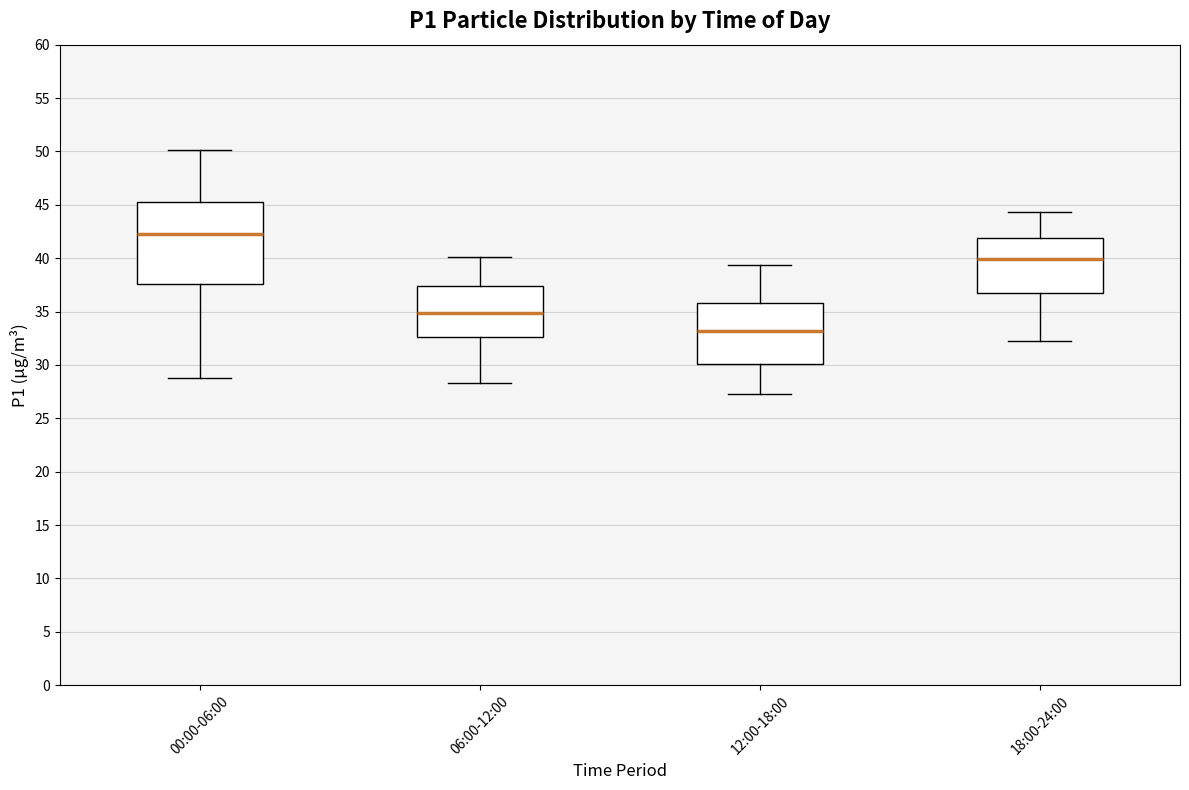

Where does the upper whisker of the box for 06:00-12:00 end on the y-axis? The values are not printed on the chart, so give them approximately, as read against the axis.

40.0